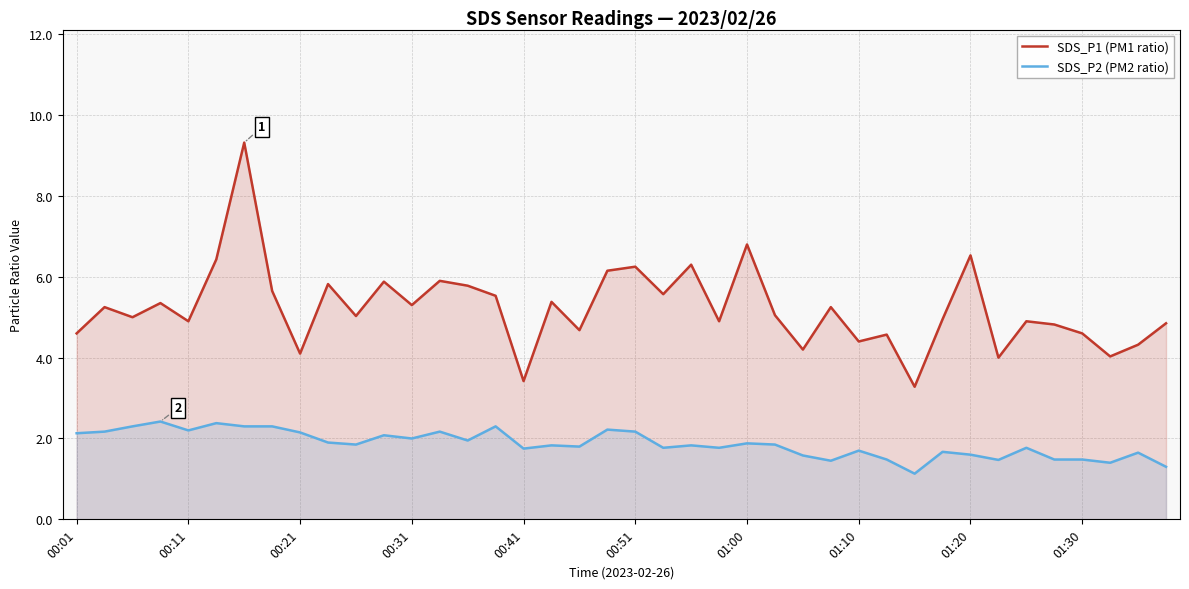

What are all the series names shown in the legend?

SDS_P1 (PM1 ratio), SDS_P2 (PM2 ratio)